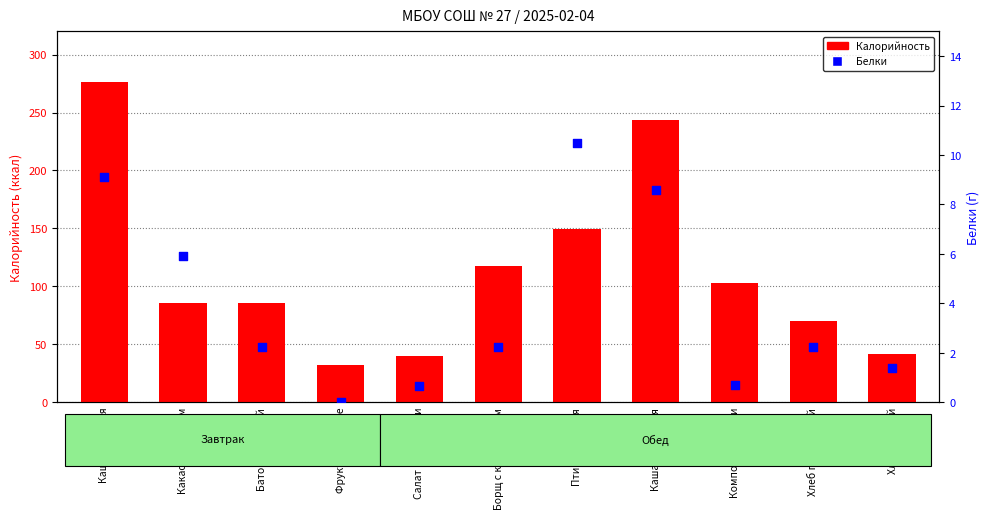

At which category is the sum across all series the highest?

Каша пшенная